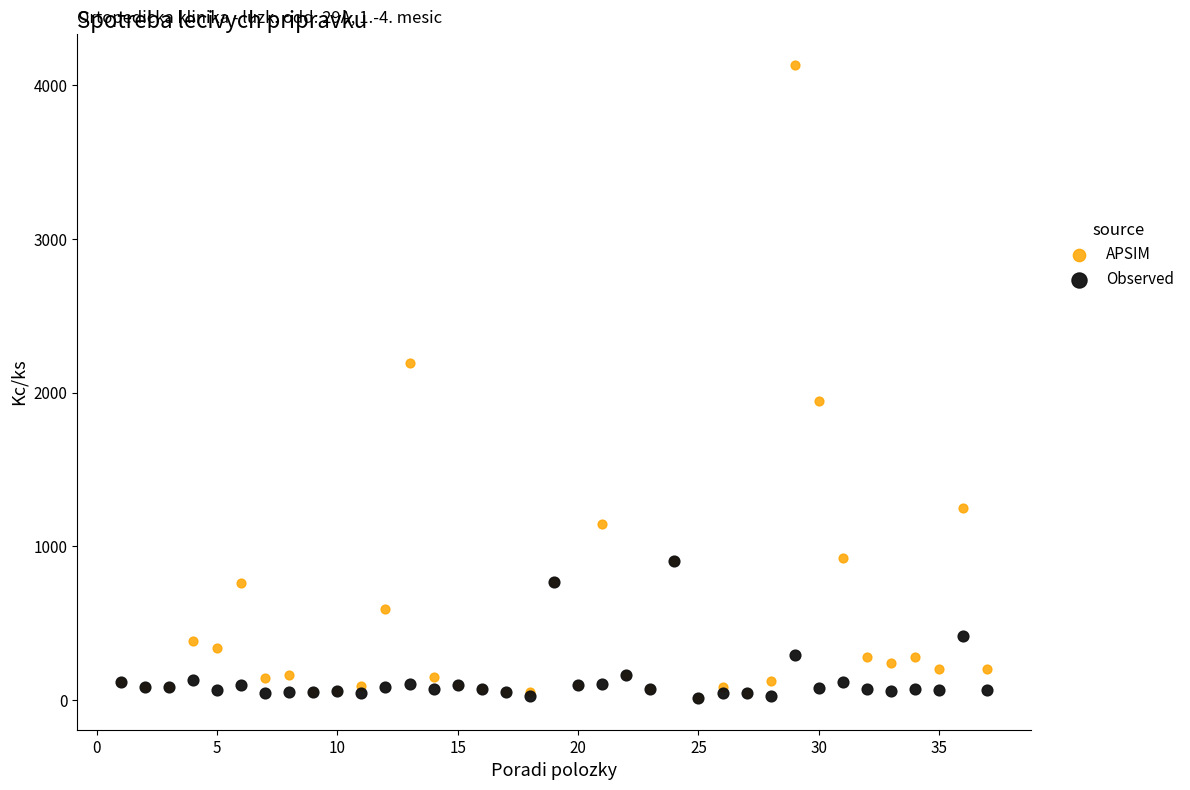

Which series has the widest spread of Y values?

APSIM